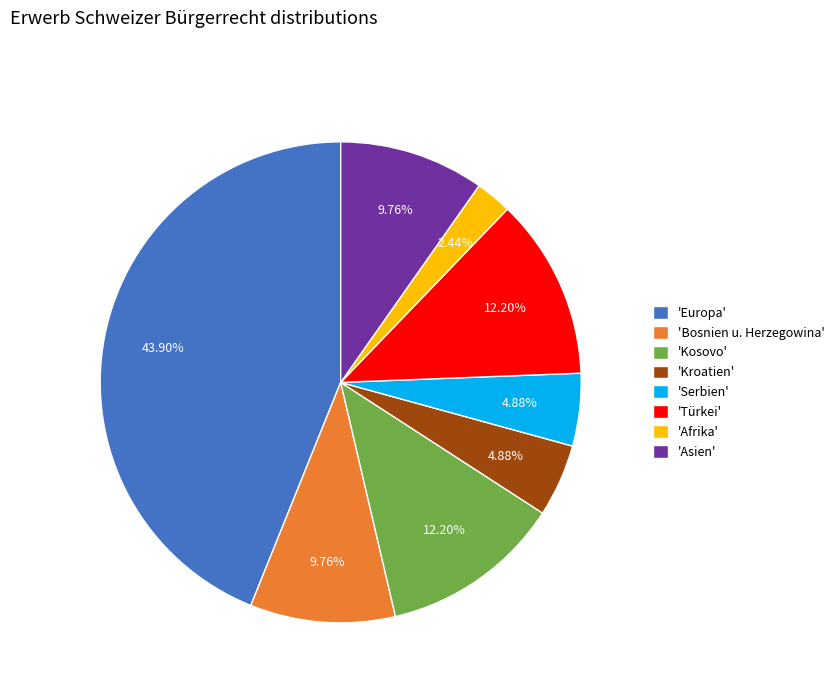

What is the ratio of the value at 'Bosnien u. Herzegowina' to the value at 'Türkei'?

0.8